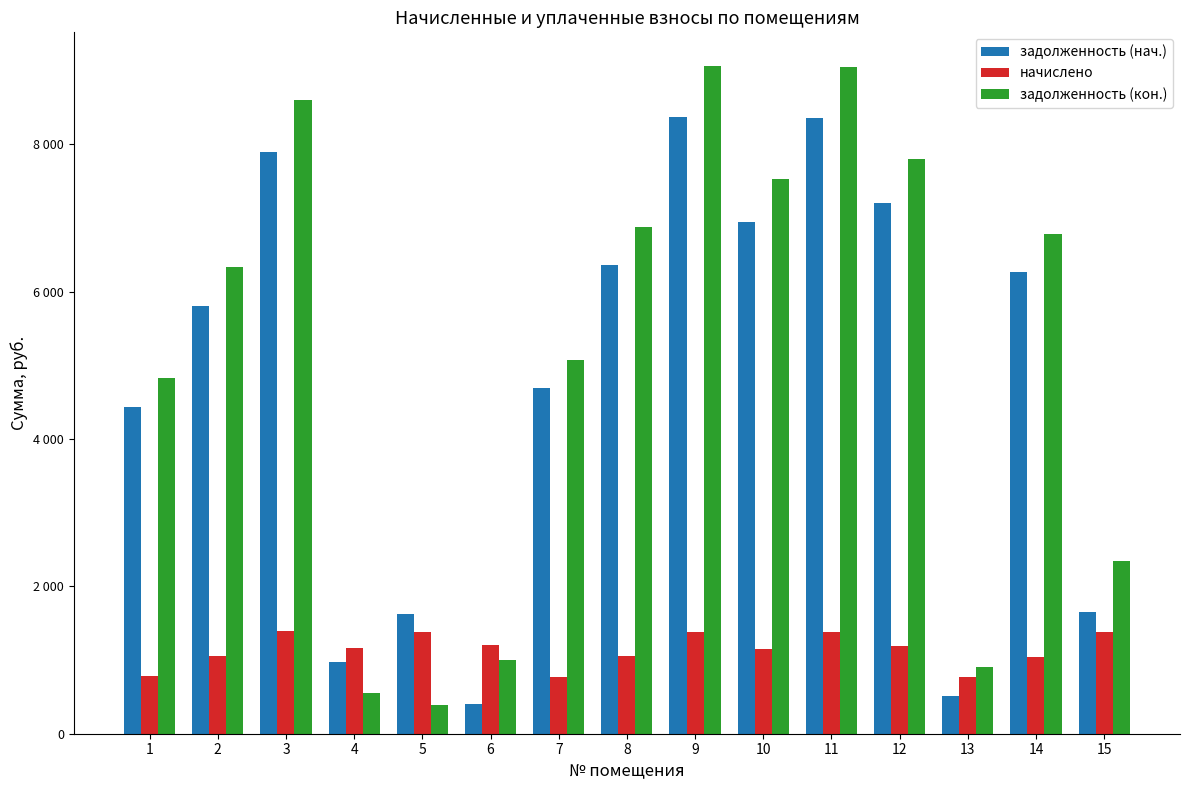

At which label does начислено first exceed 1157?

3